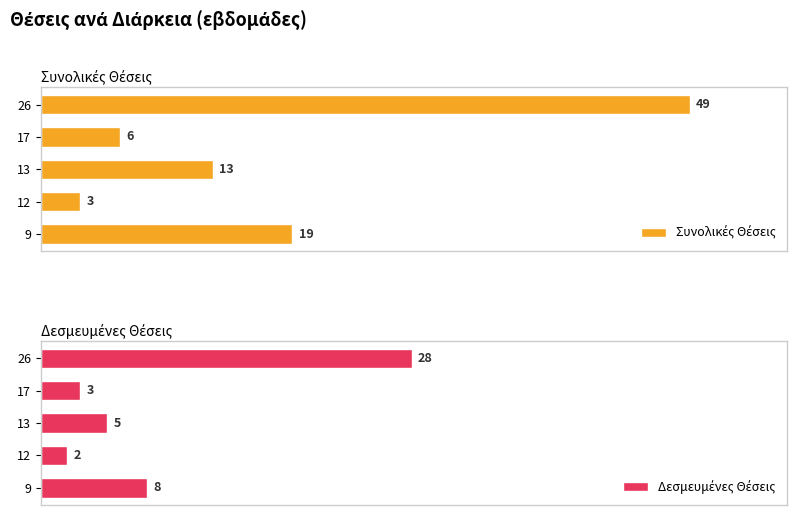

Which series has the widest spread of values?

Συνολικές Θέσεις